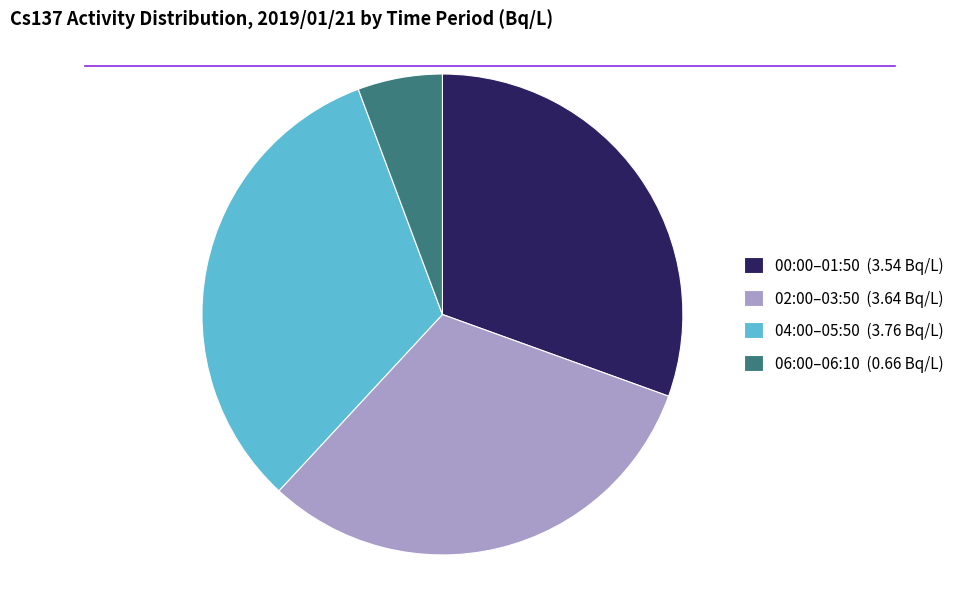

Is there any slice that represents more than half of the pie?

No